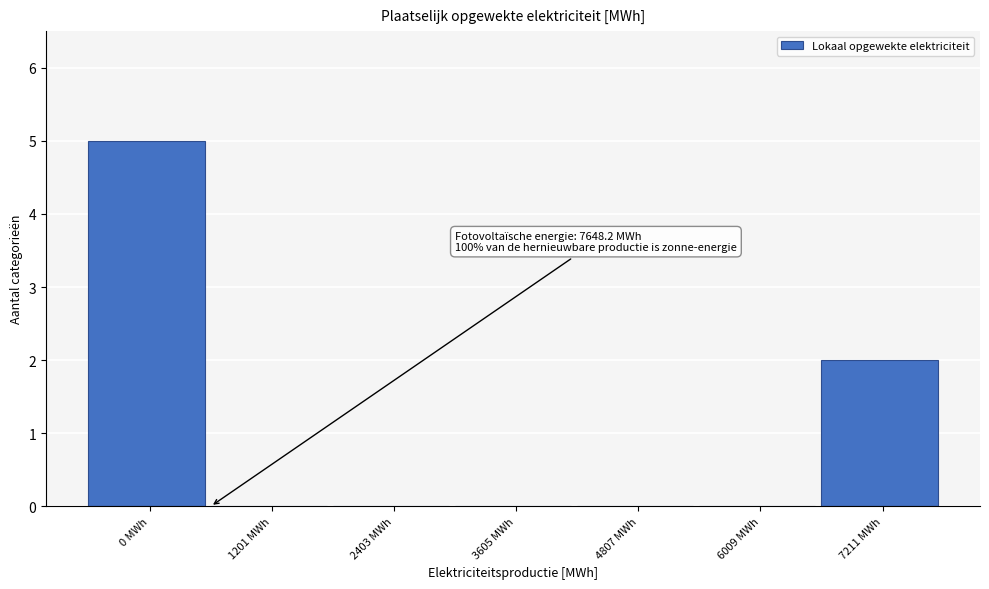

Reading left to right, what are all the values shown in this chart?

0 MWh=5	1201 MWh=0	2403 MWh=0	3605 MWh=0	4807 MWh=0	6009 MWh=0	7211 MWh=2